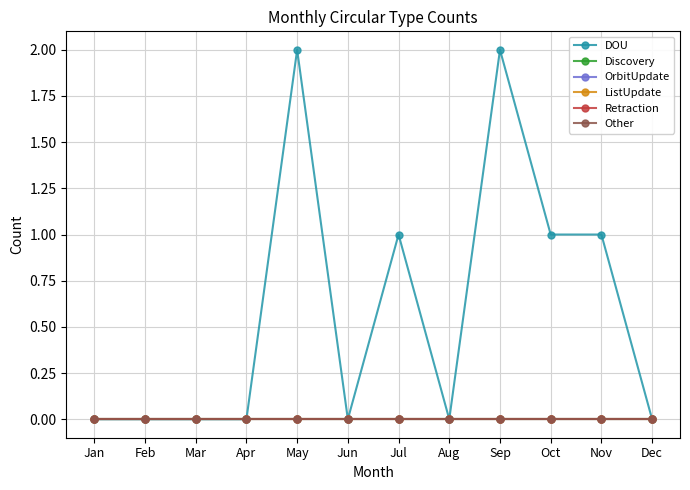

Is this an area chart (filled region under the line)?

No